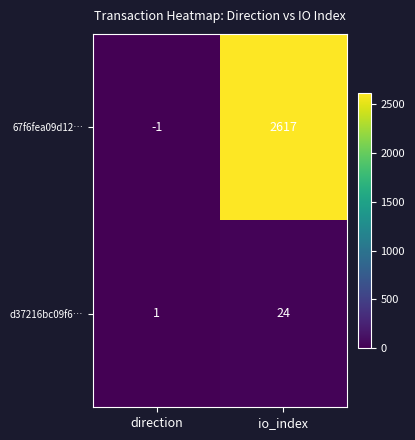

Rank the series by their average value, from highest to lowest.

67f6fea09d12…, d37216bc09f6…